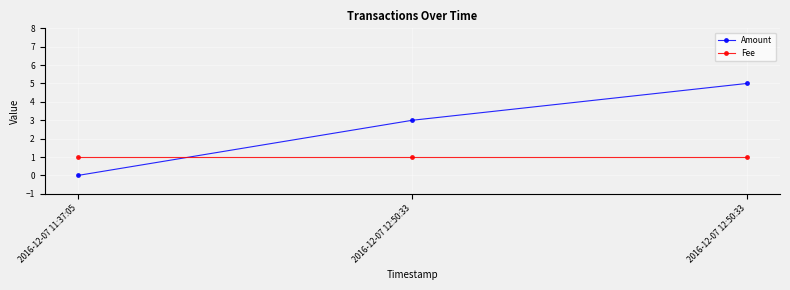

What is the difference between the highest and lowest values at 2016-12-07 11:37:05?

1